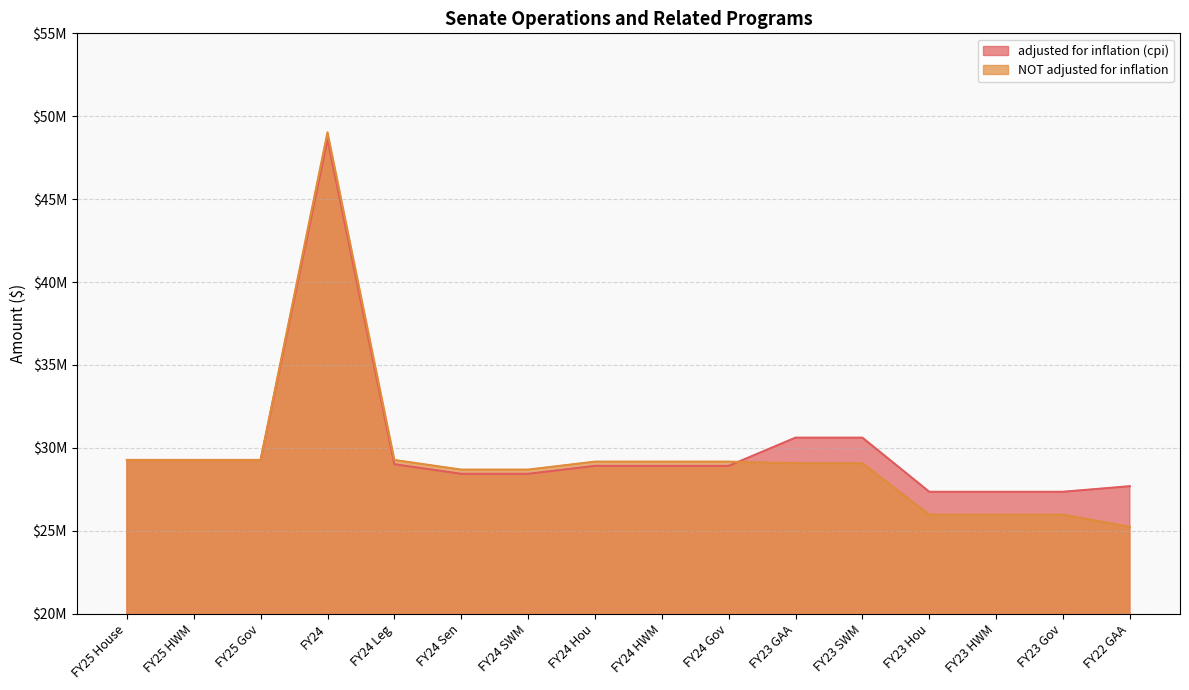

Between FY22 GAA and FY23 HWM, which is larger?

FY22 GAA